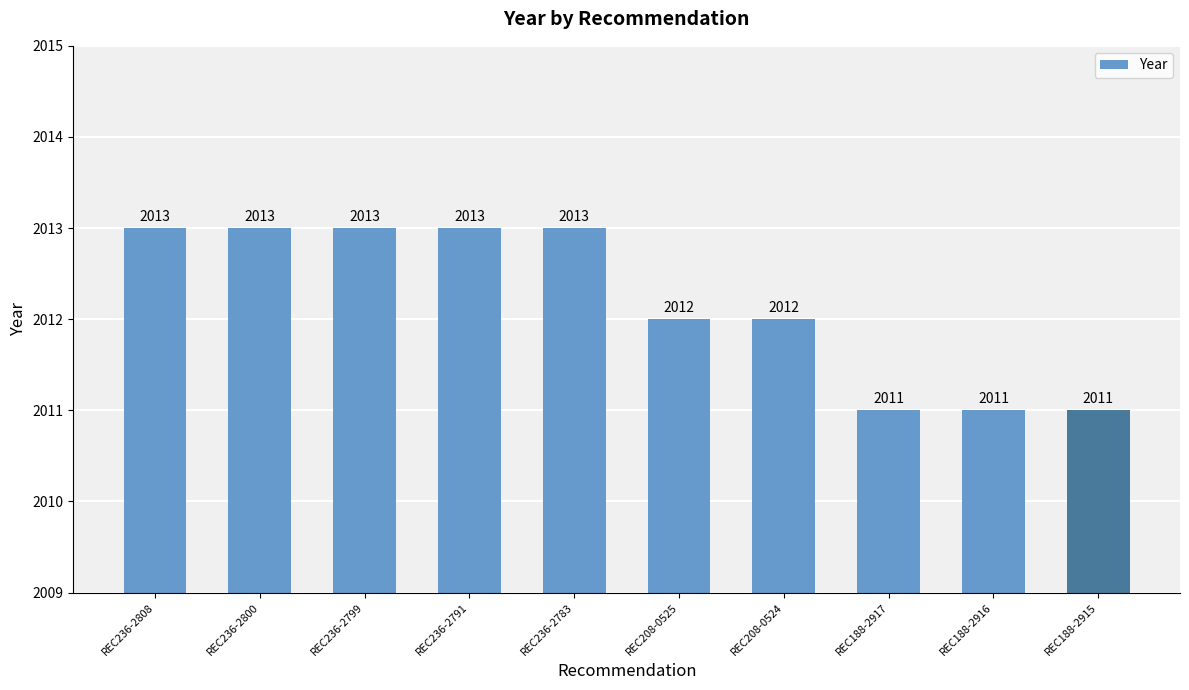

How many bars are there in total?

10